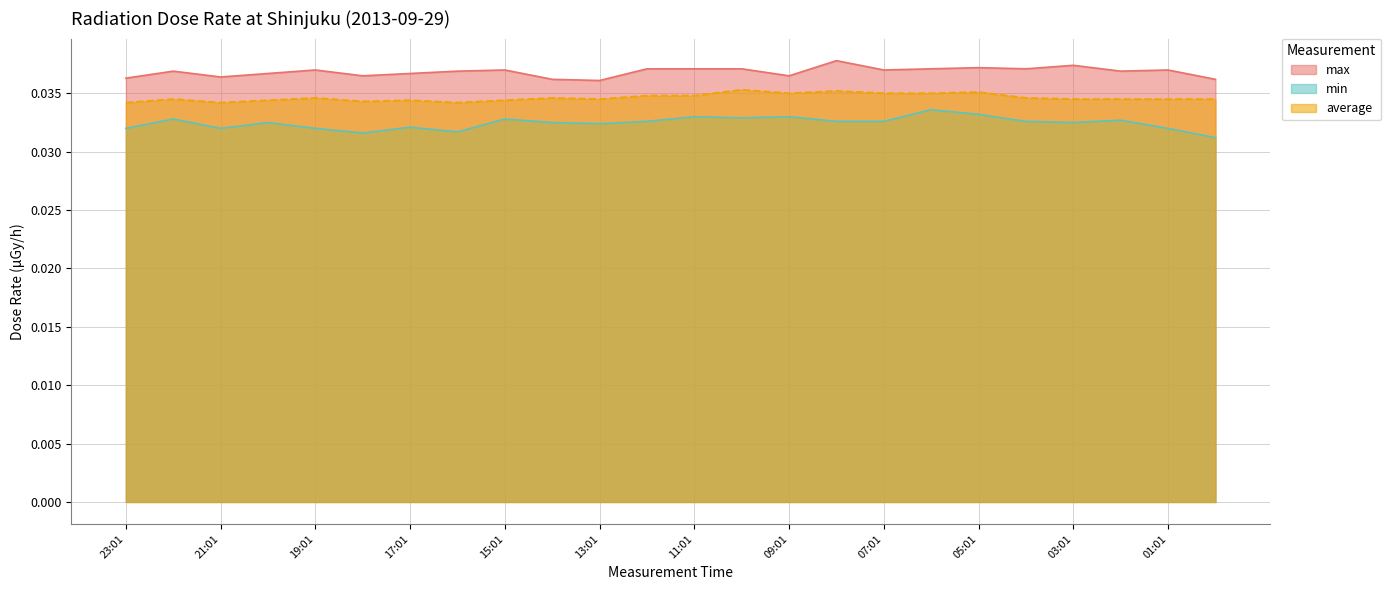

What is the label of the 11th point from the right?

10:01